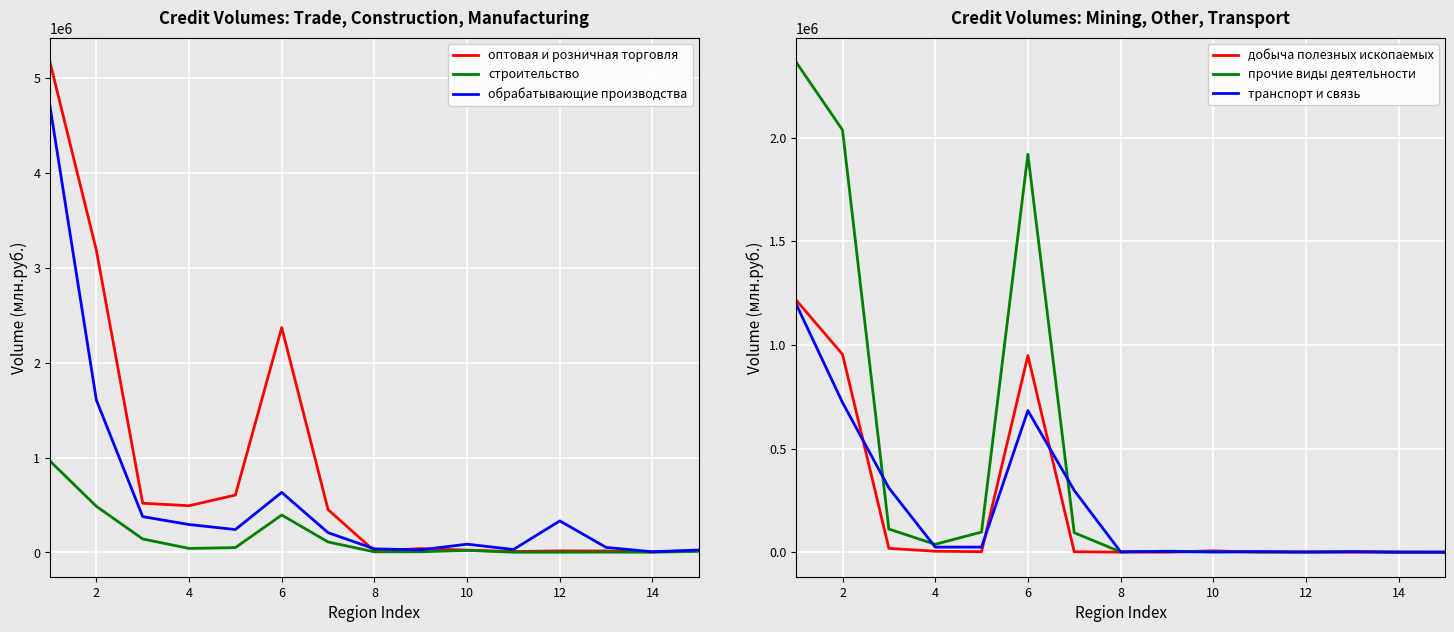

What is the difference between the добыча полезных ископаемых values at 2 and 12?

952784